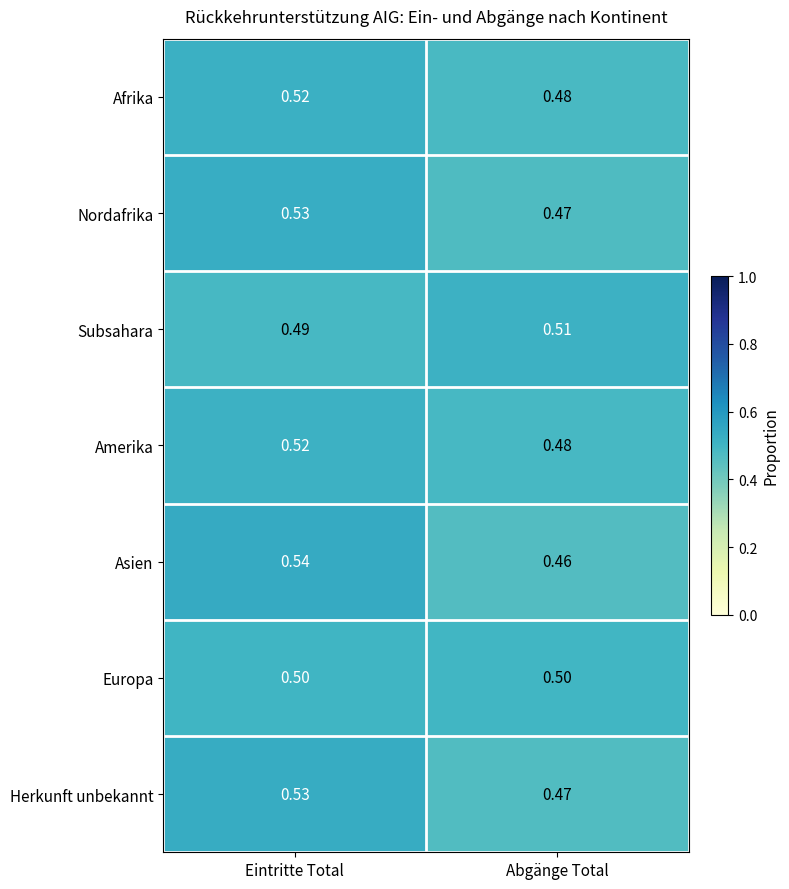

List the labels in order of Asien value, smallest first.

Abgänge Total, Eintritte Total